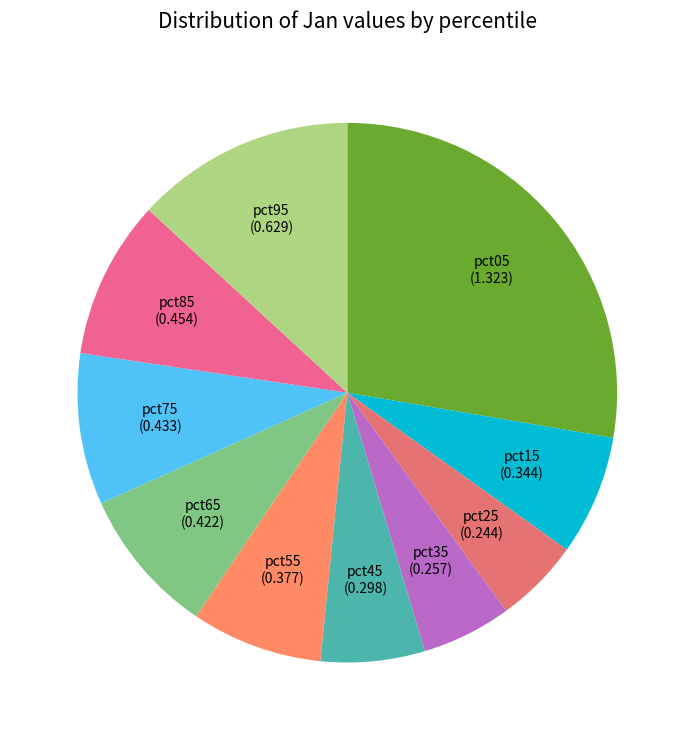

The pct15 slice represents 7% of the pie. True or false?

True